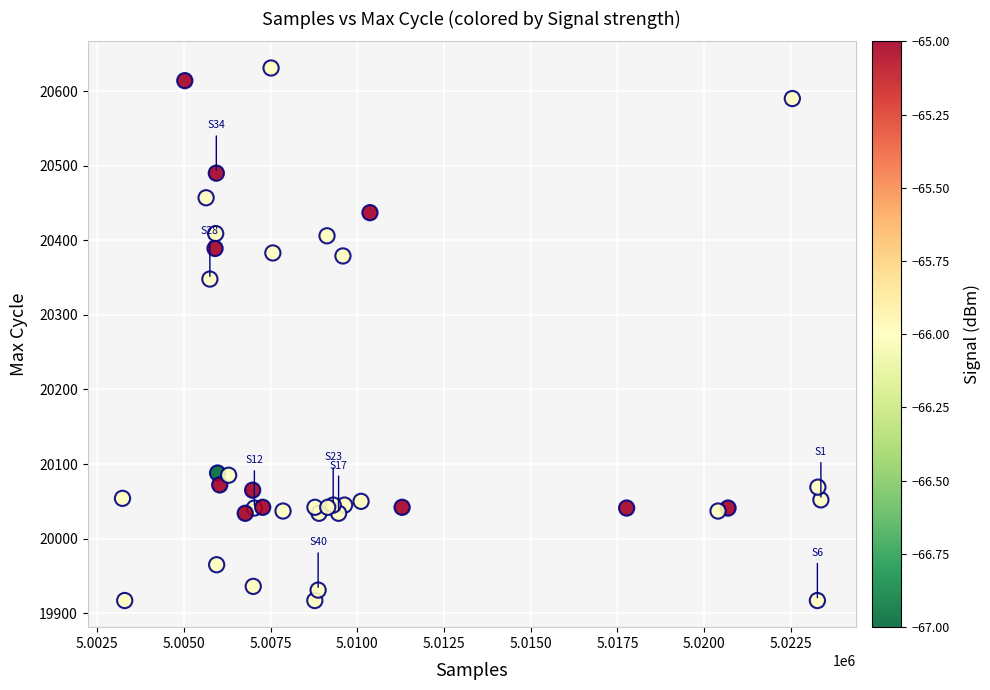

What Y value in the scatter plot is closest to 20274?

20348